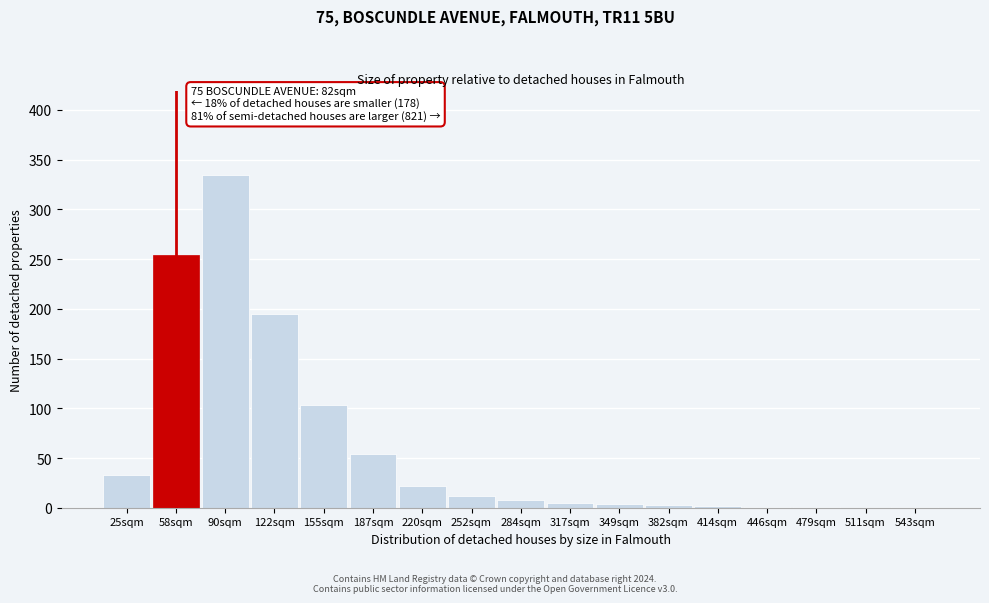

What is the sum of all values?

1033